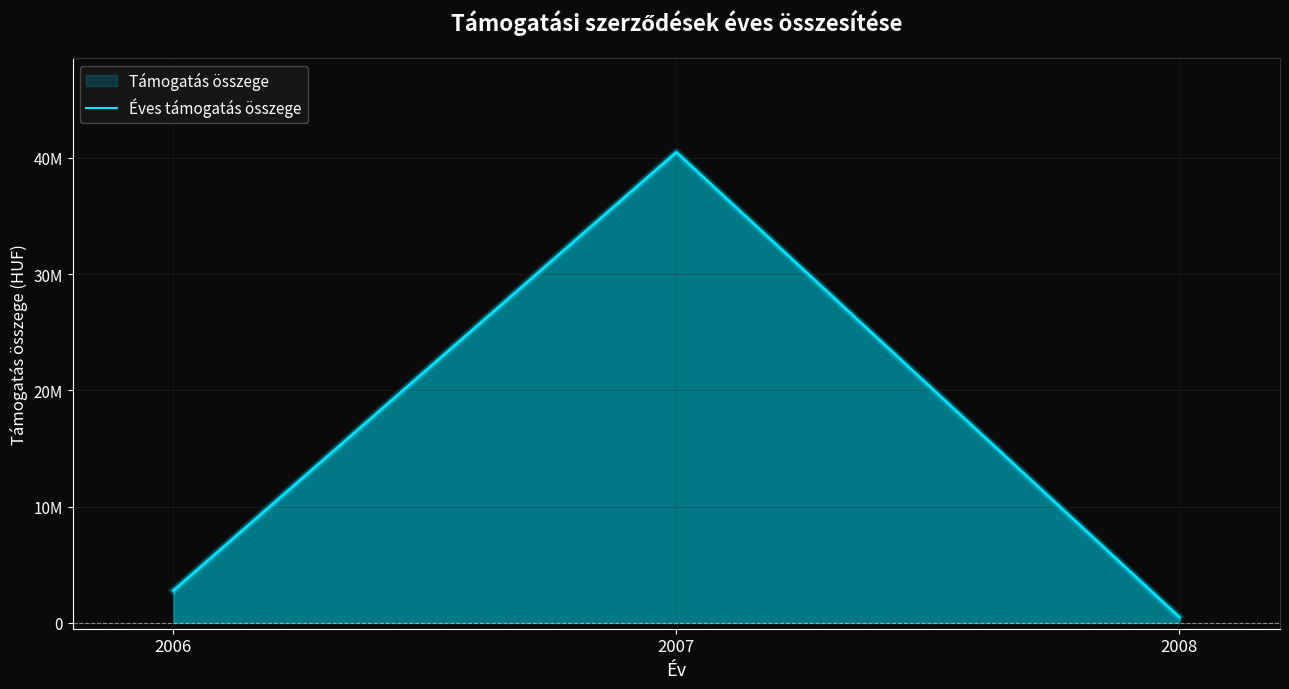

Rank the categories by value from lowest to highest.

2008, 2006, 2007